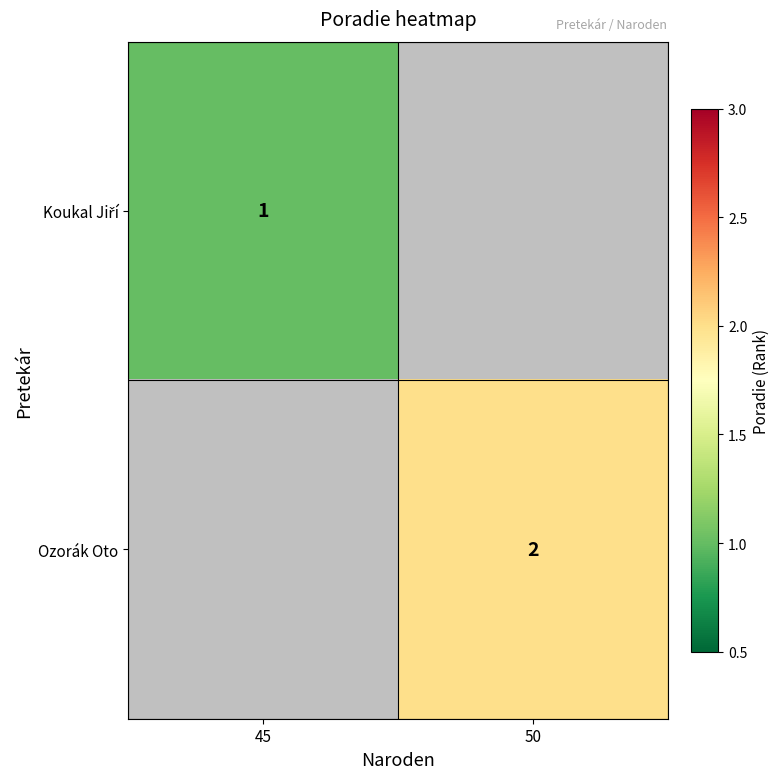

True or false: Ozorák Oto has a value of 2 at 50.

True